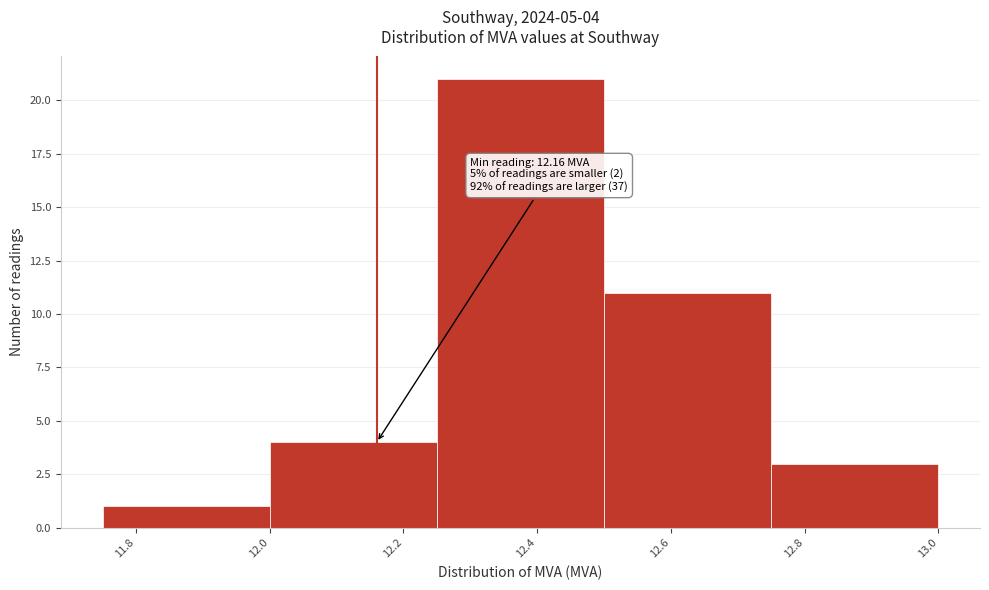

Over which range of the x-axis is the bar tallest?

12.25 to 12.50